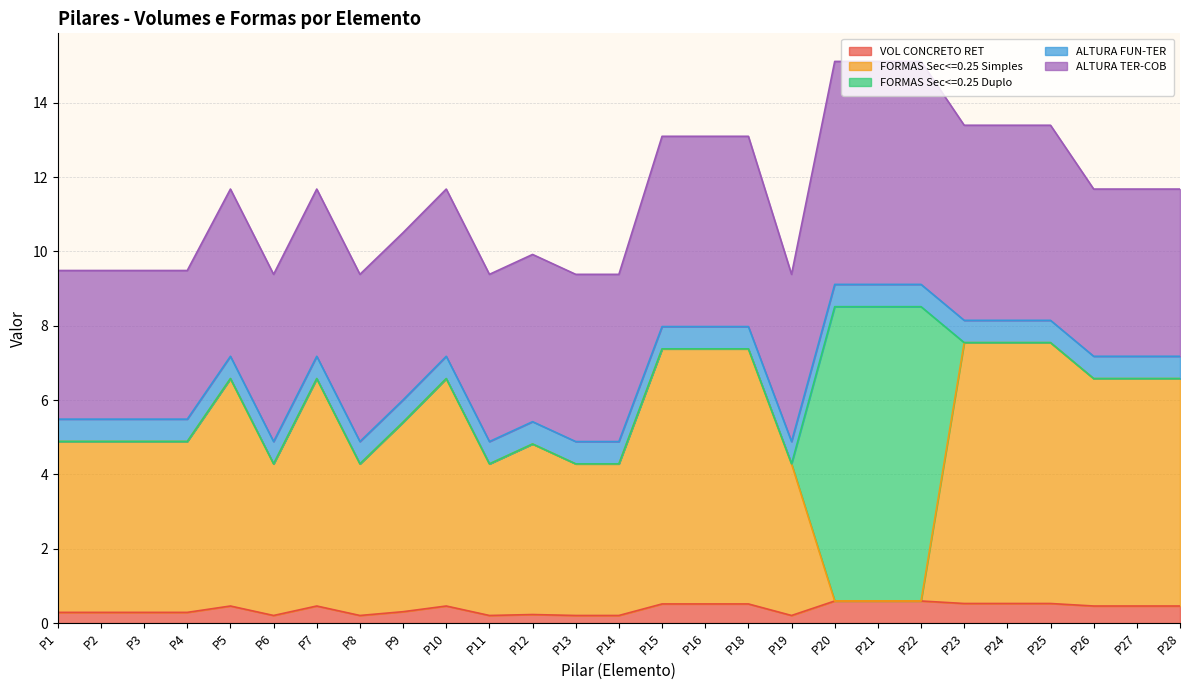

Where is the first local minimum for FORMAS Sec<=0.25 Simples?

P6